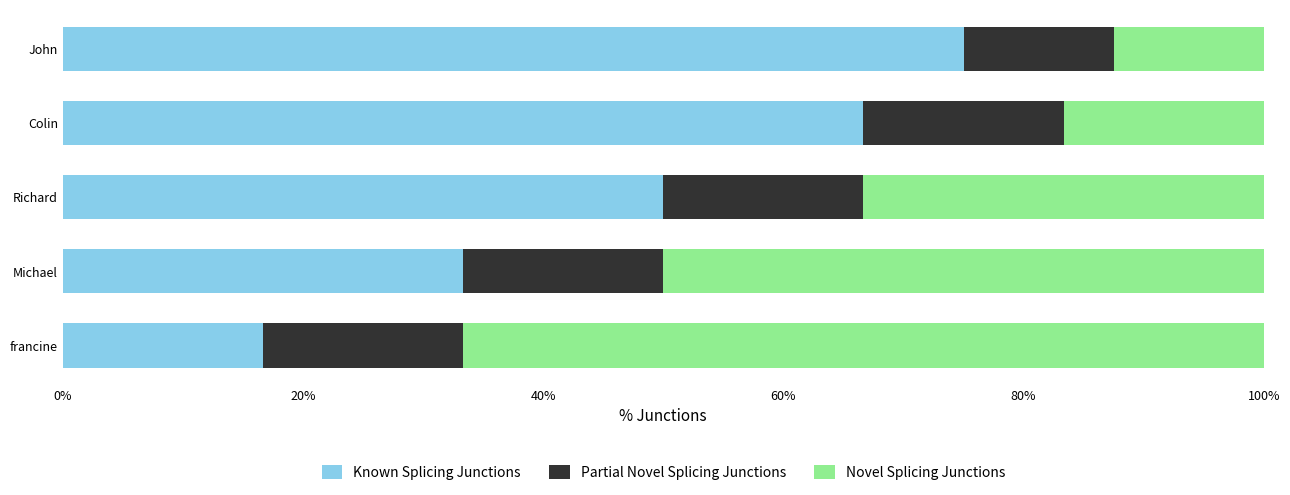

What is the total value across all series at Colin?

100.0